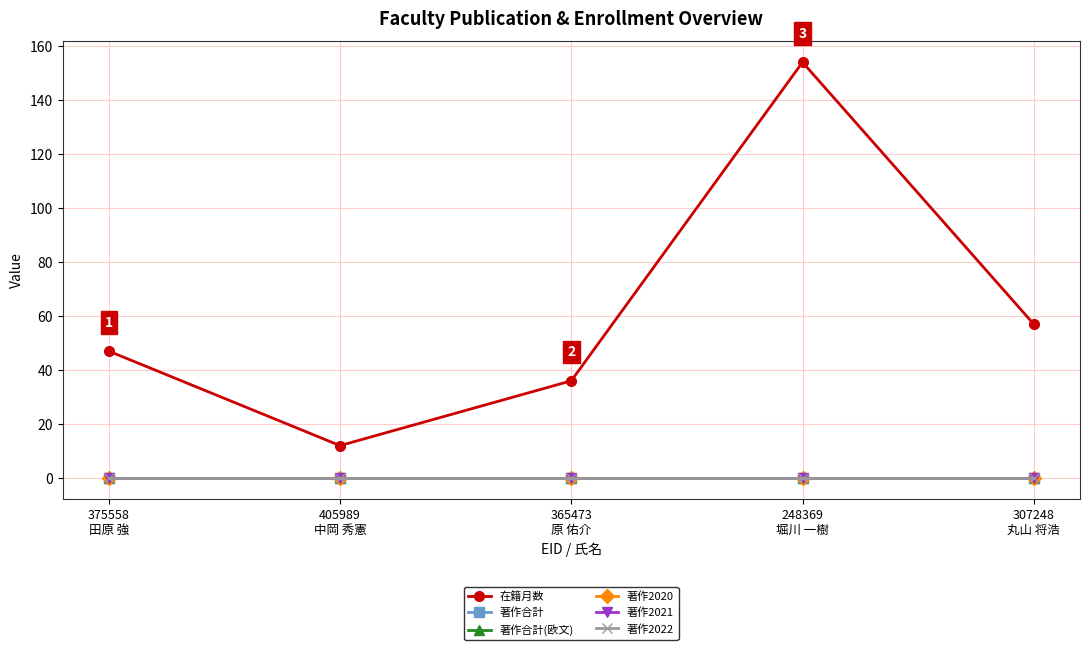

Does the chart have visible grid lines?

Yes